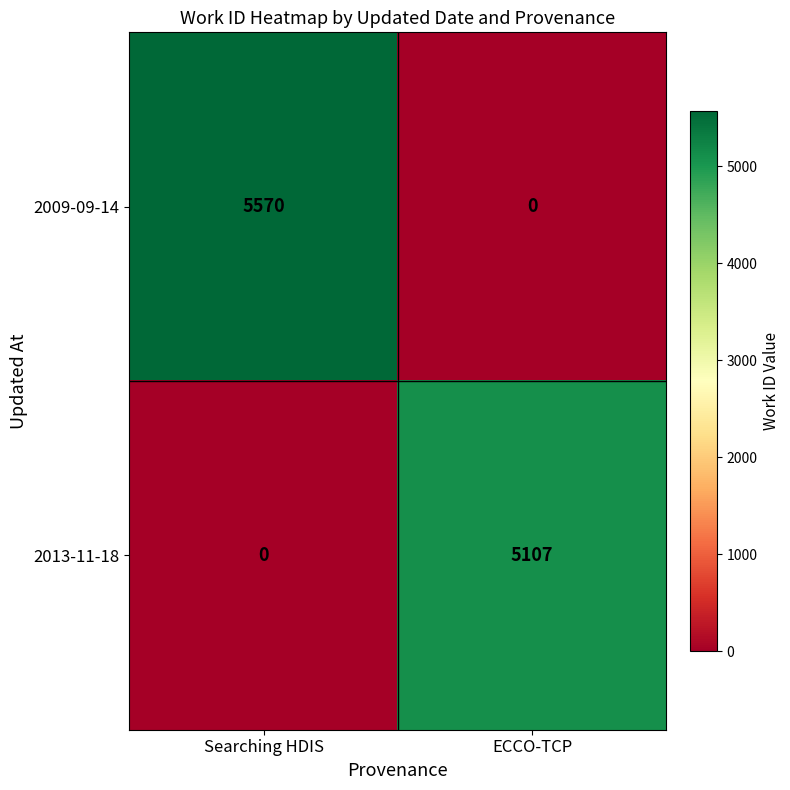

How many positive values does the 2013-11-18 series have?

1